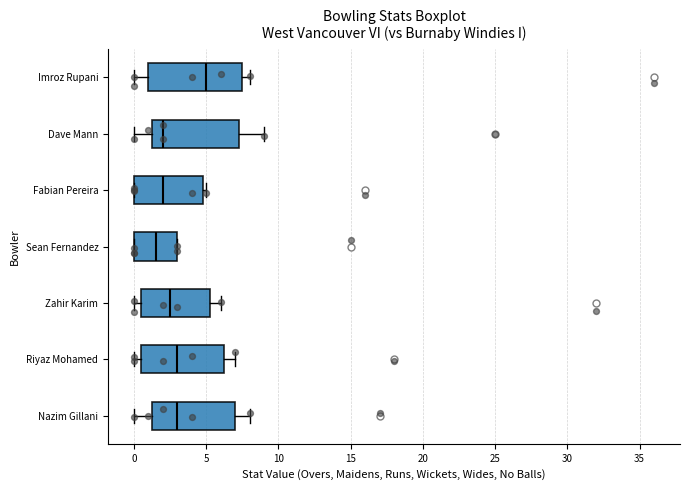

Reading bottom to top, transcribe this box plot: for each box, give where its median line is, the range the box spans, and where its two whiskers end, as read against the x-axis. The values are not printed on the chart, so give them approximately, as read against the axis.

Nazim Gillani: median 3.0, box 1.5 to 7.0, whiskers 0.0 to 8.0
Riyaz Mohamed: median 3.0, box 0.5 to 6.5, whiskers 0.0 to 7.0
Zahir Karim: median 2.5, box 0.5 to 5.5, whiskers 0.0 to 6.0
Sean Fernandez: median 1.5, box 0.0 to 3.0, whiskers 0.0 to 3.0
Fabian Pereira: median 2.0, box 0.0 to 5.0, whiskers 0.0 to 5.0 (just right of the box's right edge)
Dave Mann: median 2.0, box 1.5 to 7.5, whiskers 0.0 to 9.0
Imroz Rupani: median 5.0, box 1.0 to 7.5, whiskers 0.0 to 8.0